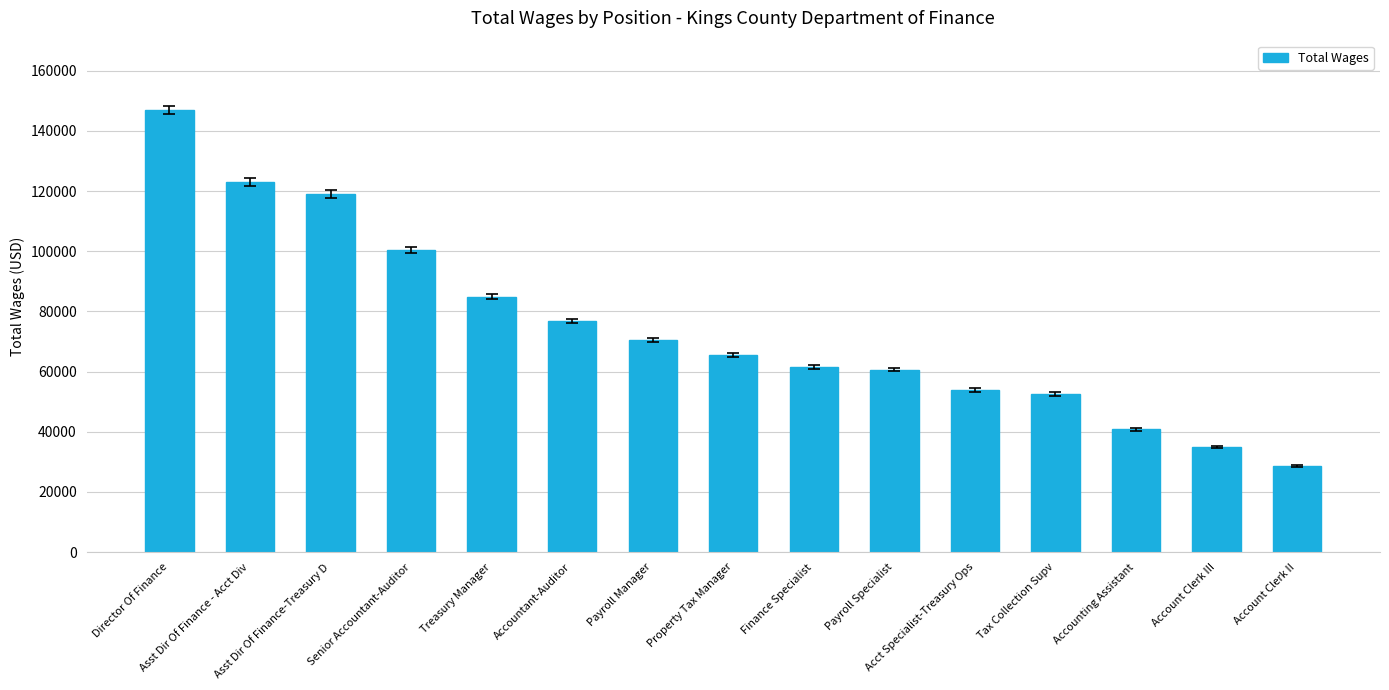

Approximately how many times larger is the value at Property Tax Manager compared to Accountant-Auditor?

0.9